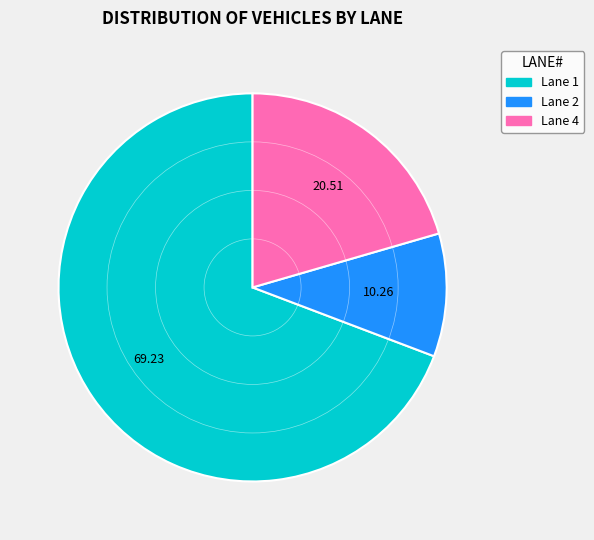

Approximately how many times larger is the value at Lane 2 compared to Lane 4?

0.5